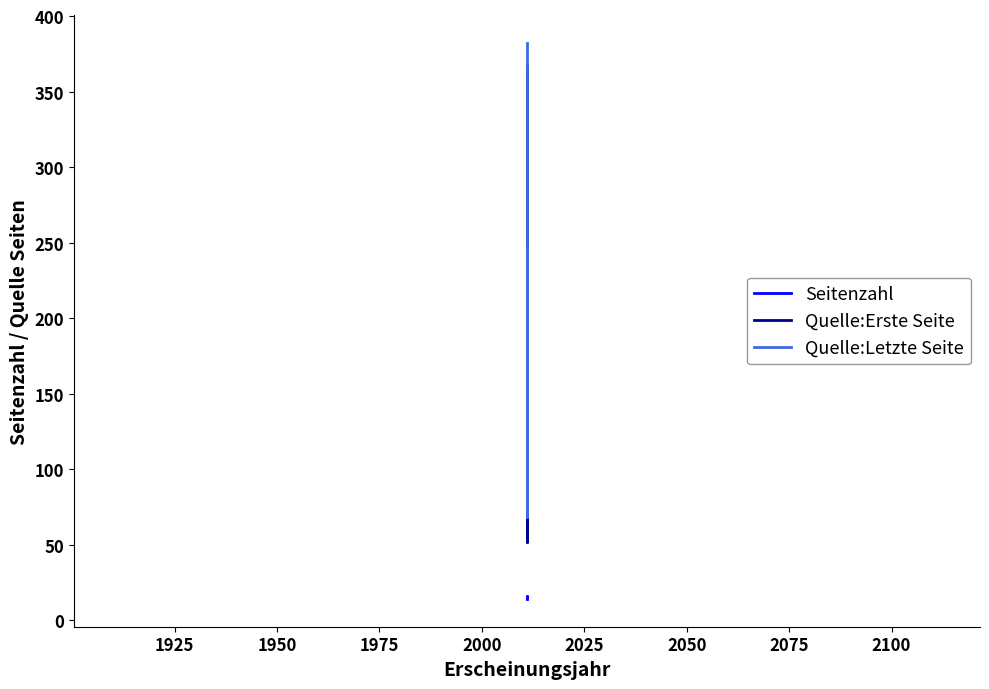

How many data points does each series have?

3